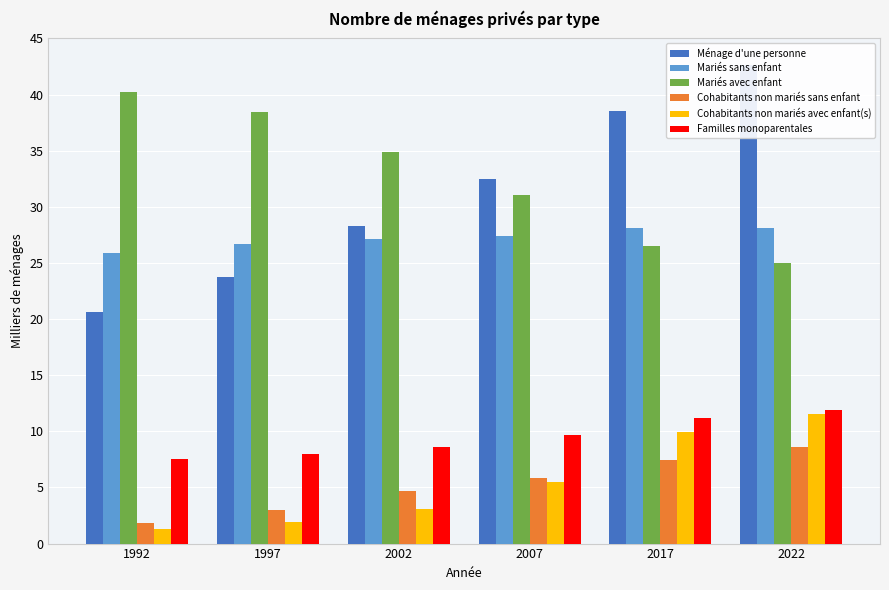

How many values in the Mariés sans enfant series are below 27?

2